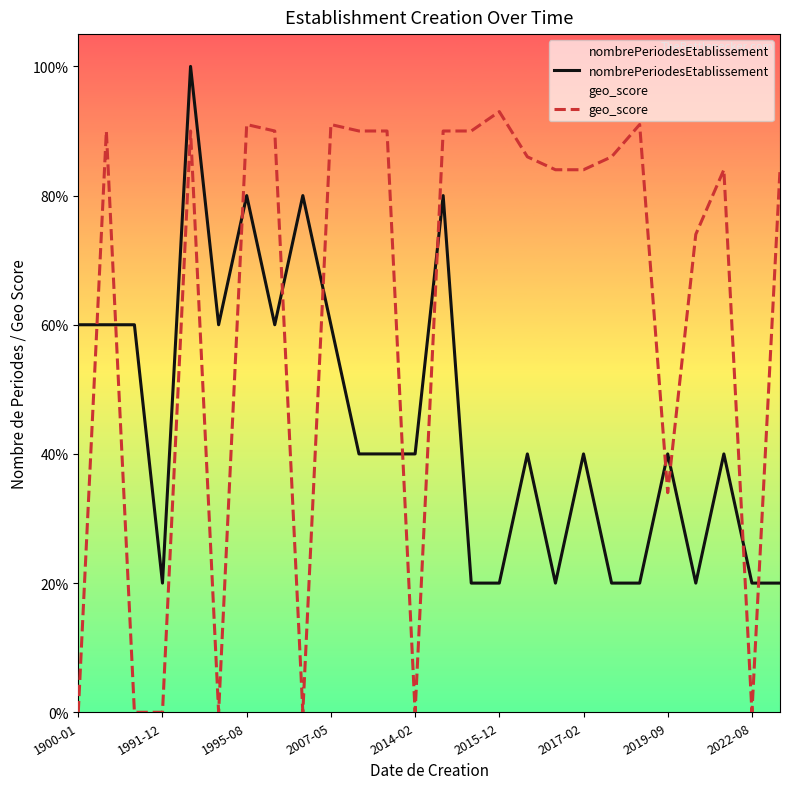

Which series has the largest total across all categories?

geo_score